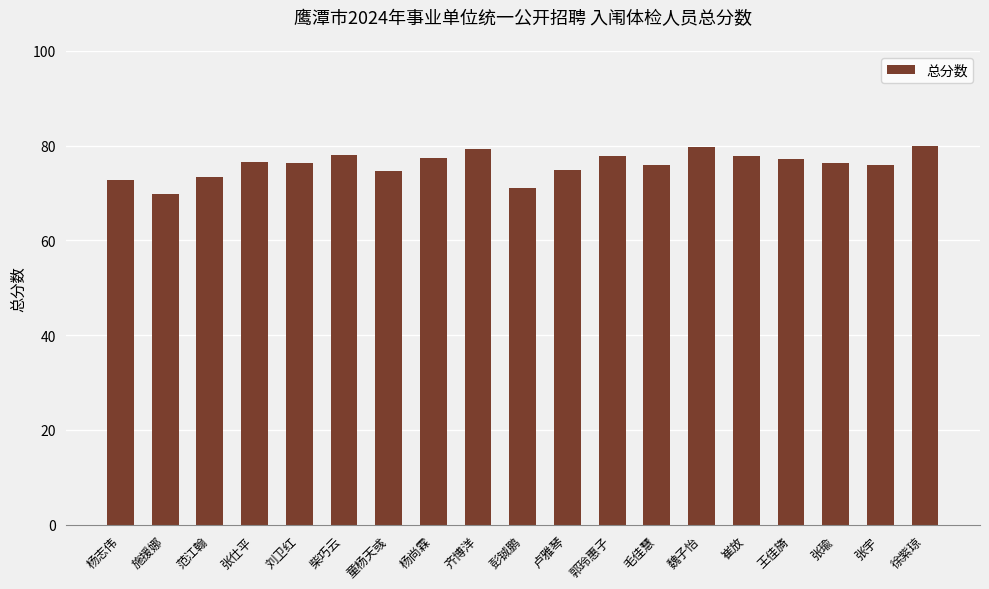

How many data points does each series have?

19